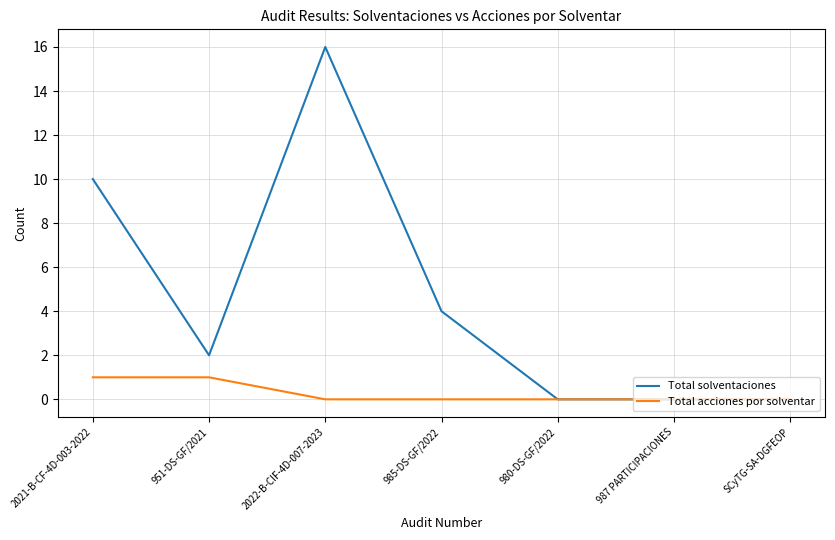

How many lines are shown in the chart?

2